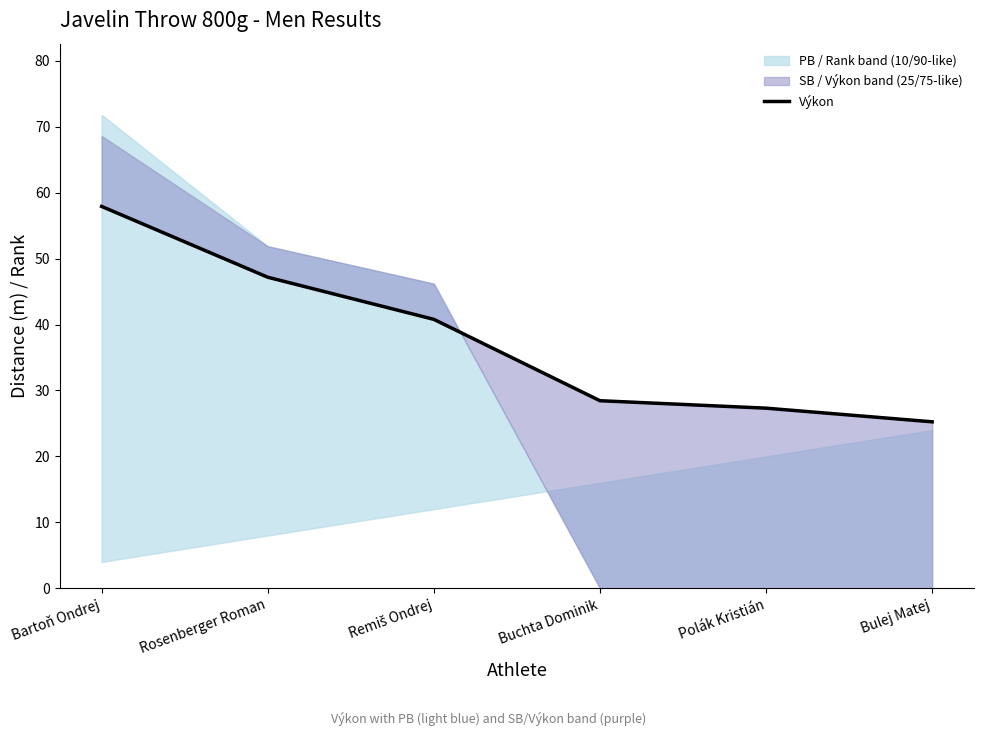

What is the ratio of the value at Buchta Dominik to the value at Polák Kristián?

1.0